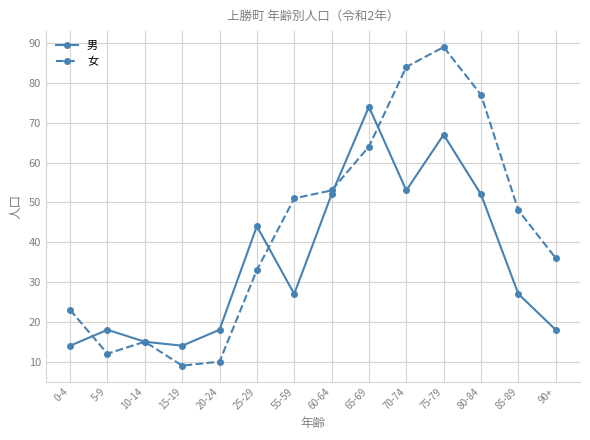

The 男 series shows 15 at 10-14. True or false?

True